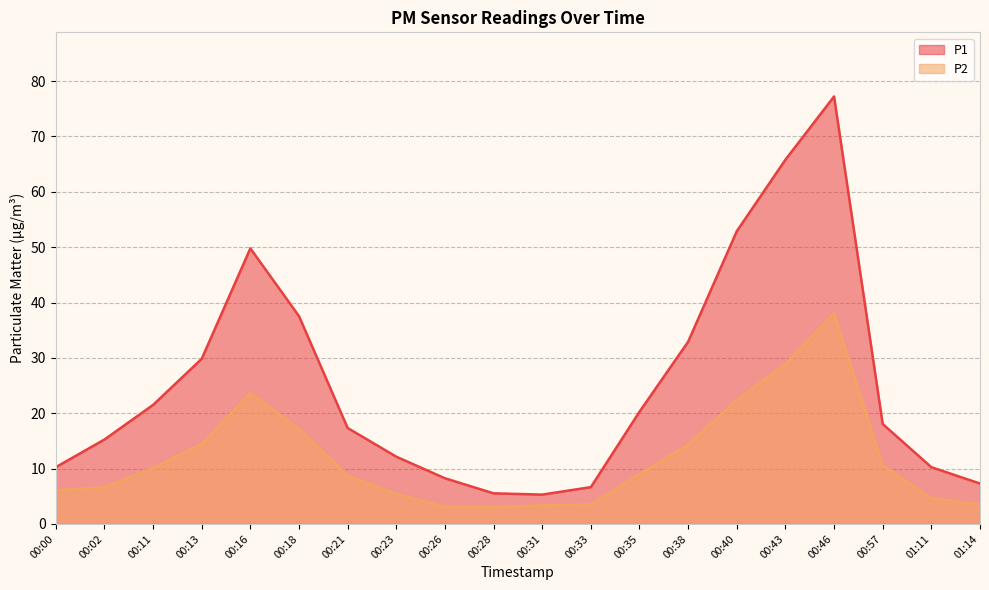

What value does the P1 series have at 00:16?

49.8